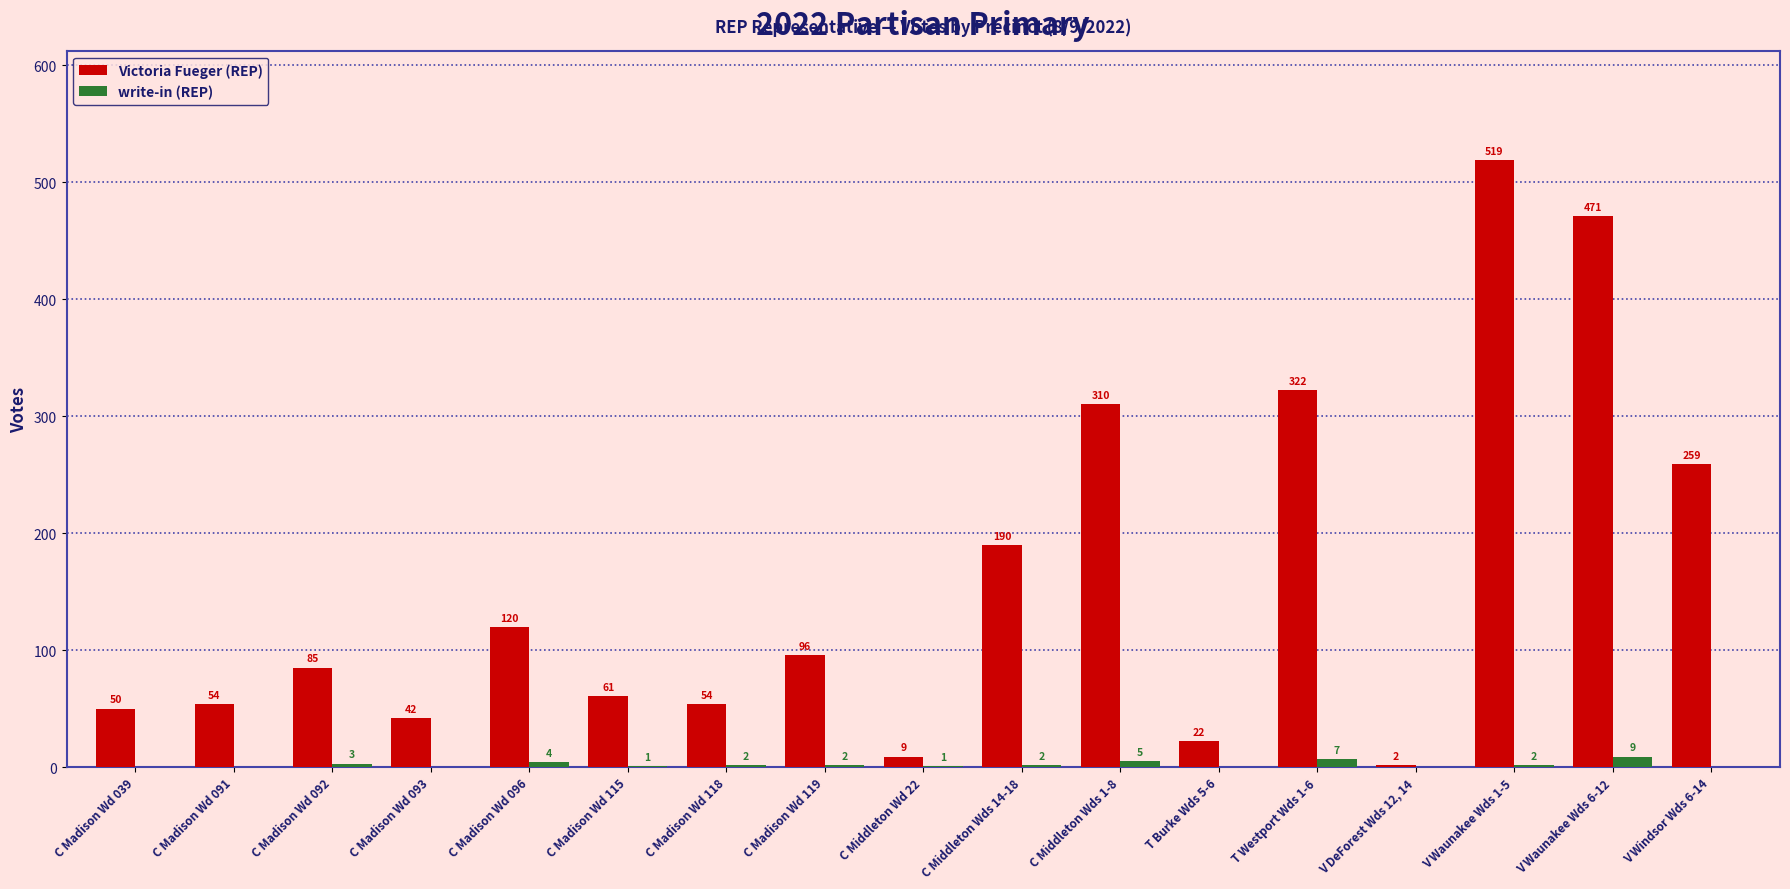

Is it true that write-in (REP) equals 2 at C Madison Wd 119?

True